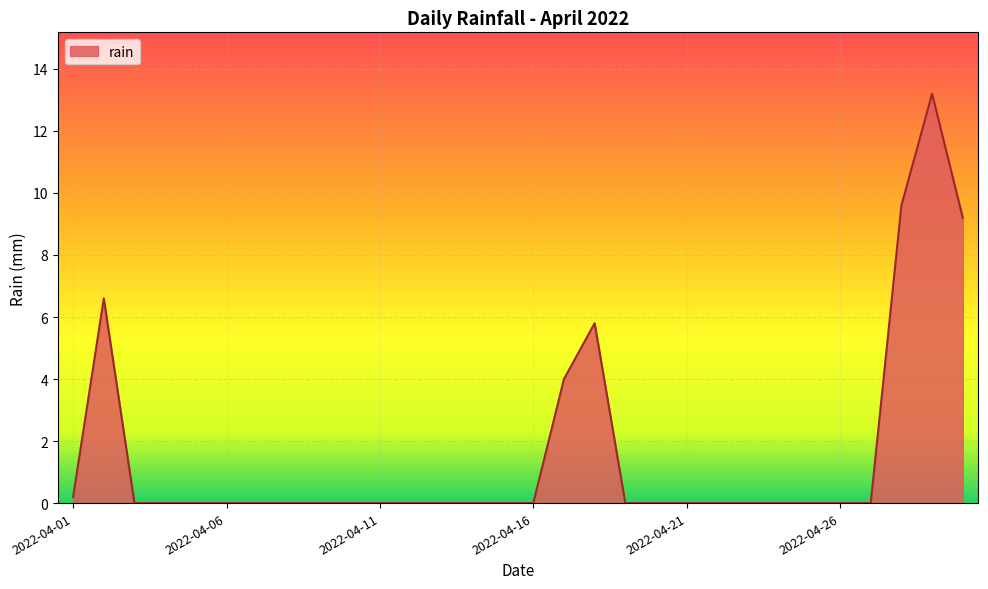

What is the maximum value shown in the chart?

13.2